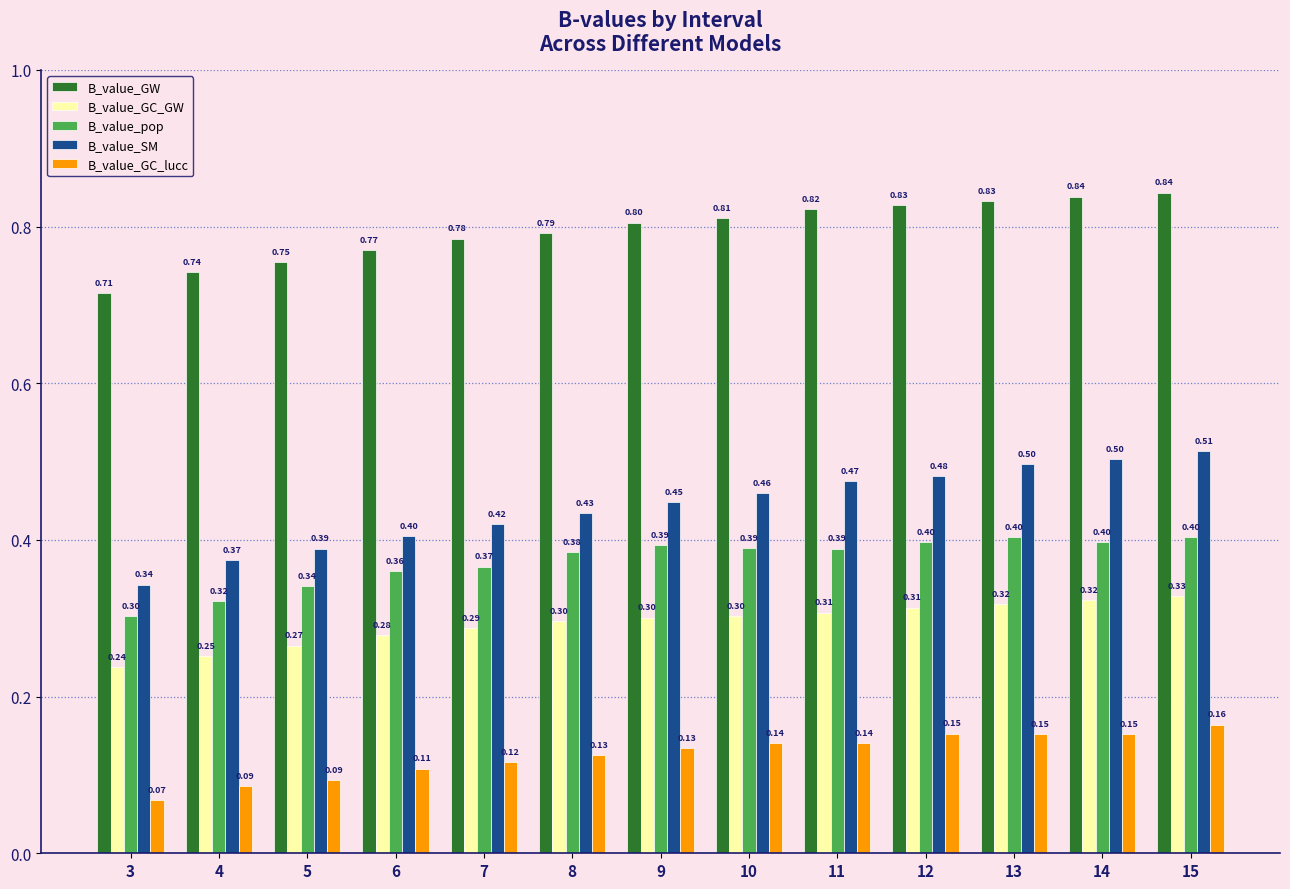

The value of B_value_pop at 5 is 0.6. True or false?

False